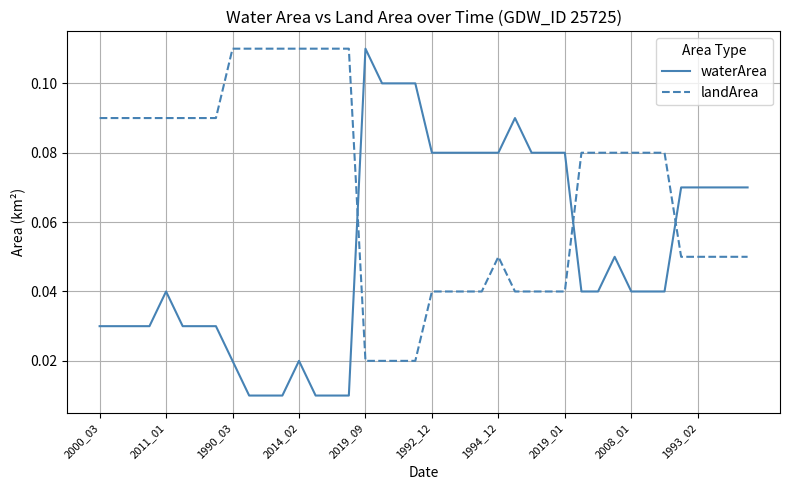

Rank the series by their average value, from highest to lowest.

landArea, waterArea